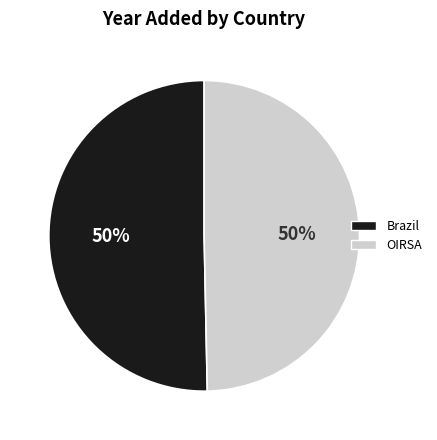

How many slices are in this pie chart?

2